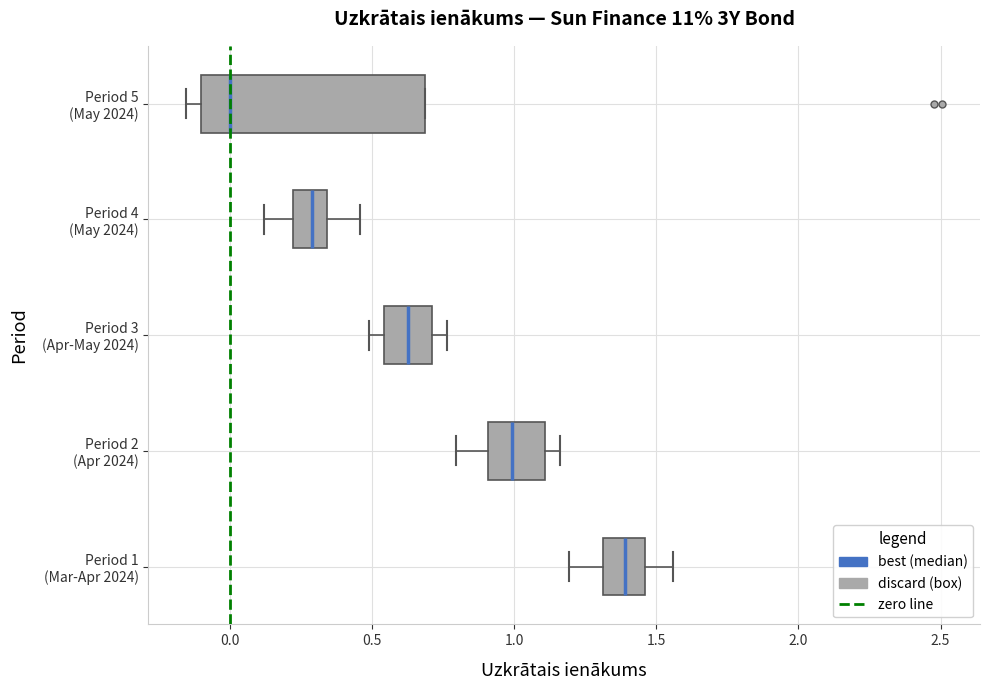

Reading bottom to top, transcribe this box plot: for each box, give where its median line is, the range the box spans, and where its two whiskers end, as read against the x-axis. The values are not printed on the chart, so give them approximately, as read against the axis.

Period 1 (Mar-Apr 2024): median 1.40, box 1.30 to 1.45, whiskers 1.20 to 1.55
Period 2 (Apr 2024): median 1.00, box 0.90 to 1.10, whiskers 0.80 to 1.15
Period 3 (Apr-May 2024): median 0.65, box 0.55 to 0.70, whiskers 0.50 to 0.75
Period 4 (May 2024): median 0.30, box 0.20 to 0.35, whiskers 0.10 to 0.45
Period 5 (May 2024): median 0.00, box -0.10 to 0.70, whiskers -0.15 to 0.70